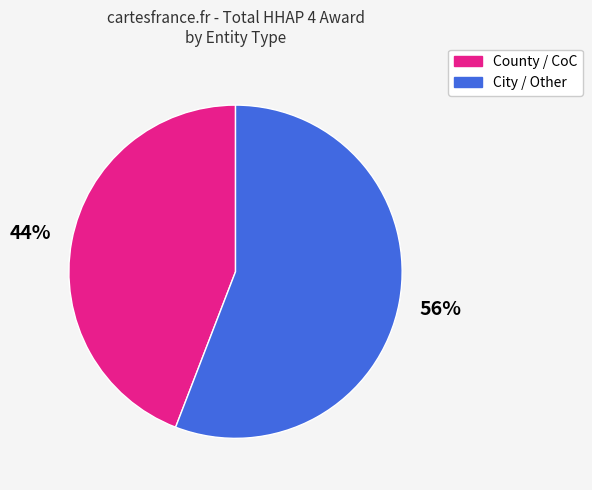

To the nearest percent, what is the difference between the largest and smallest slice percentages?

12%